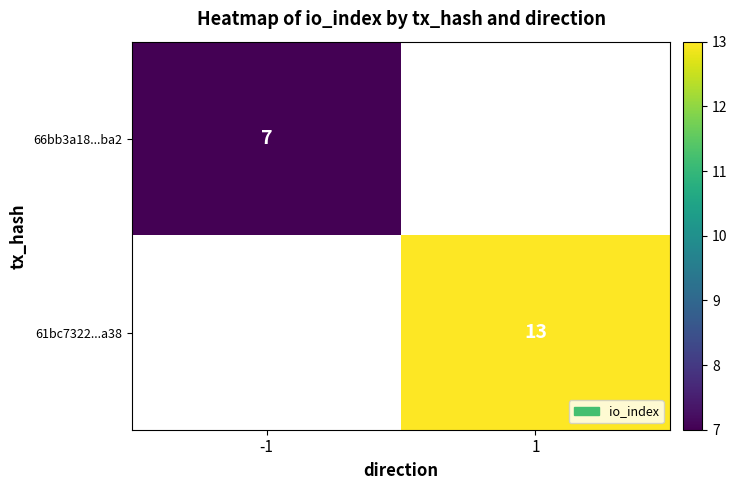

The value of 66bb3a18...ba2 at -1 is 7. True or false?

True